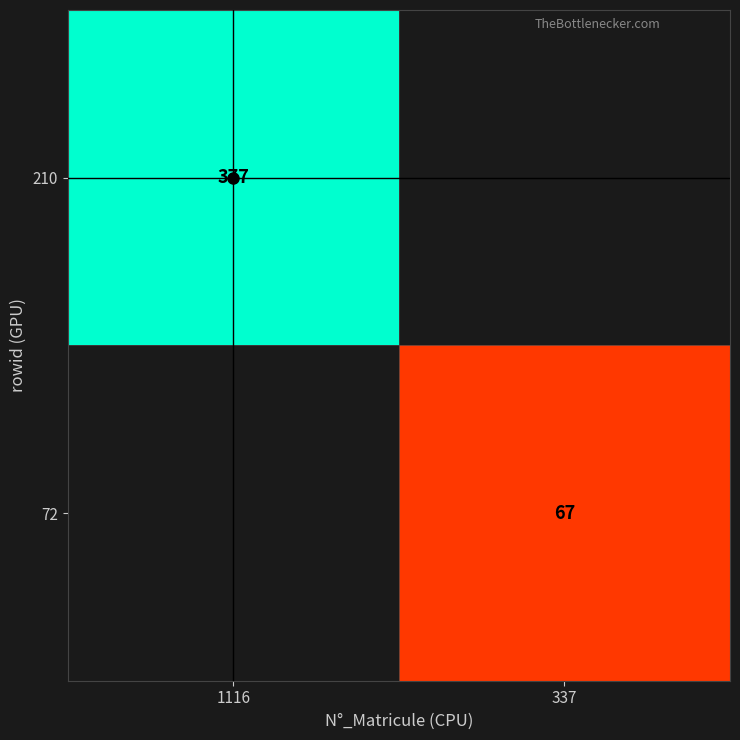

The 72 series shows 67.0 at 337. True or false?

True